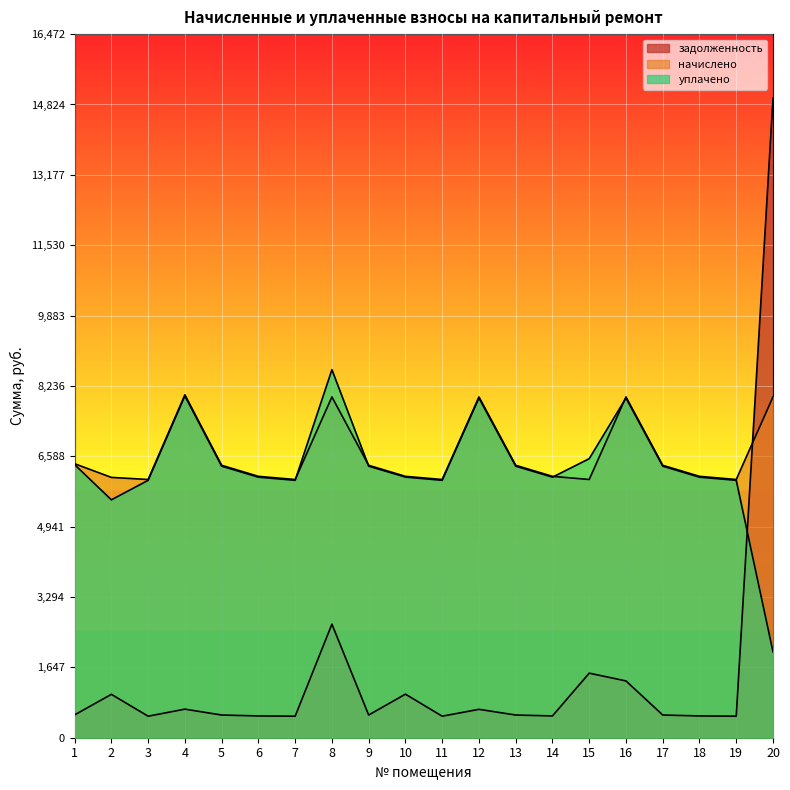

Rank the categories by начислено value from lowest to highest.

3, 7, 11, 15, 19, 2, 6, 10, 14, 18, 5, 9, 13, 17, 1, 8, 12, 16, 20, 4